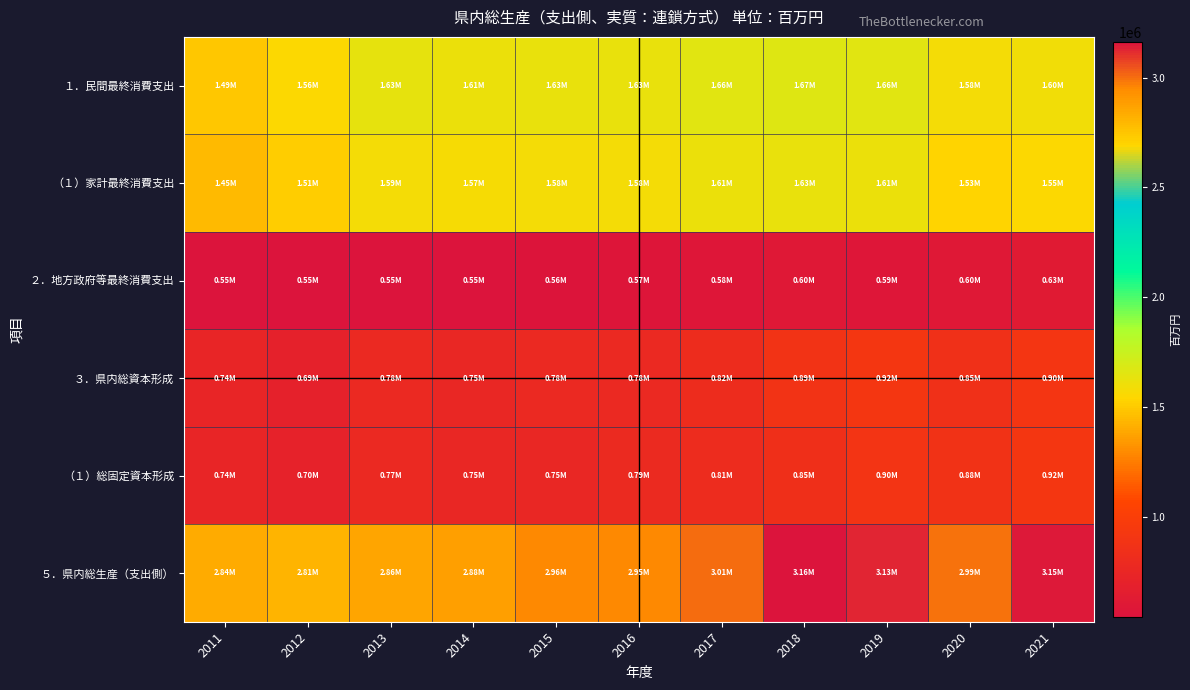

Which series has the largest range (max minus min)?

５．県内総生産（支出側）